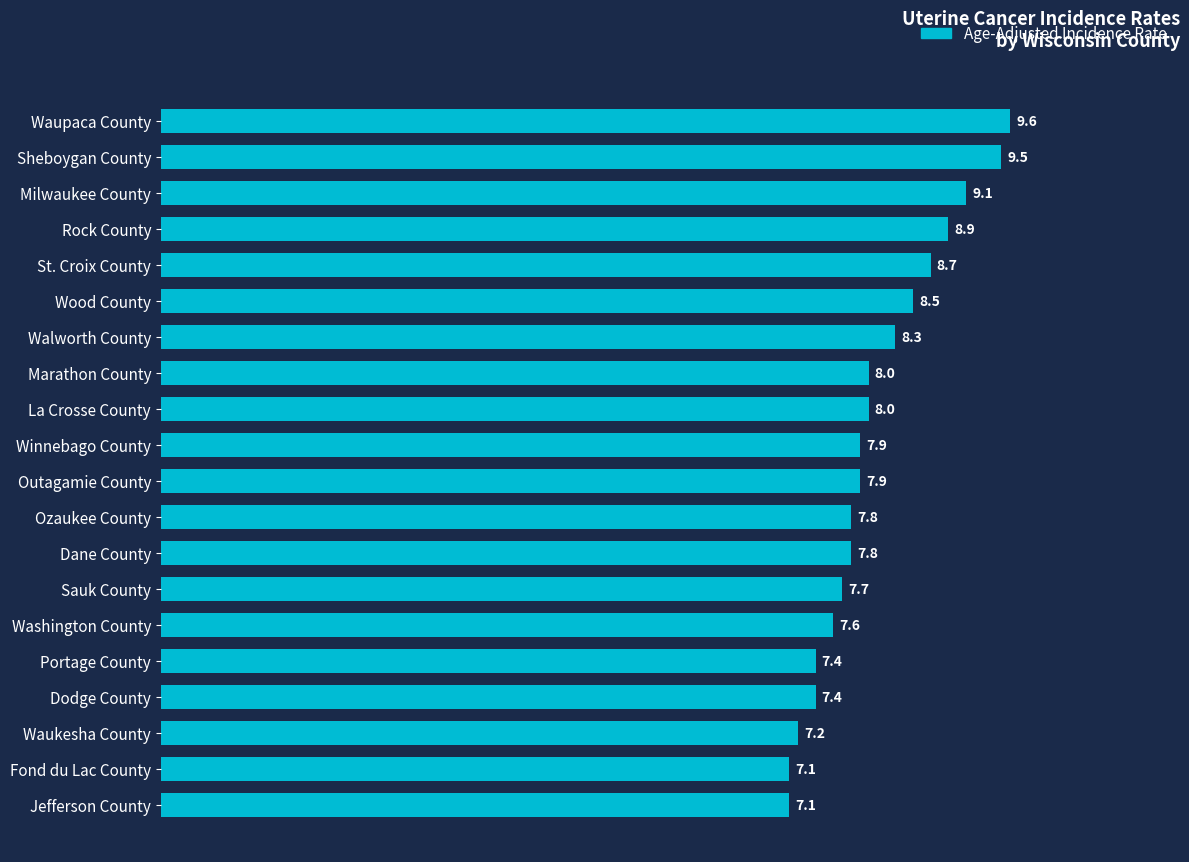

What is the ratio of the value at Waupaca County to the value at St. Croix County?

1.1